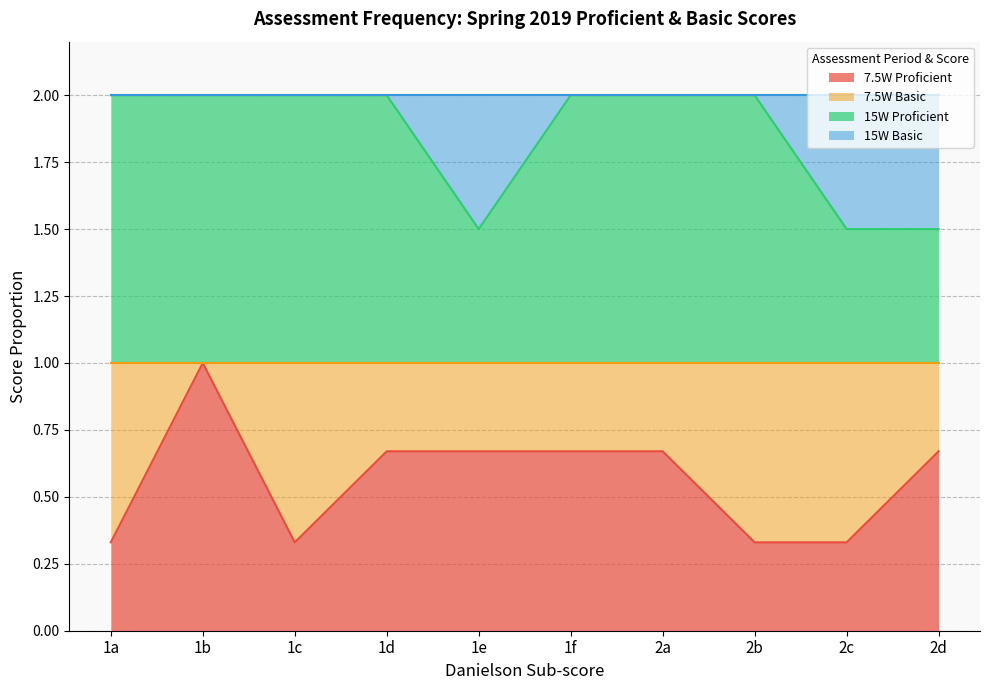

True or false: 15W Proficient and 7.5W Proficient intersect in this chart.

False